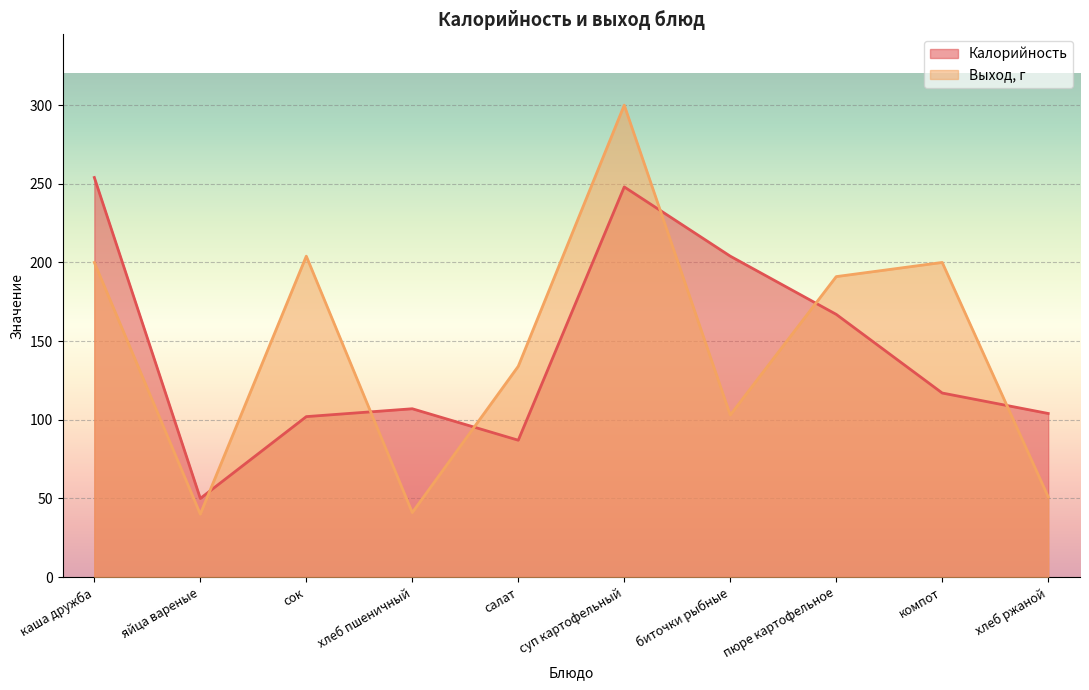

What is the total value across all series at сок?

306